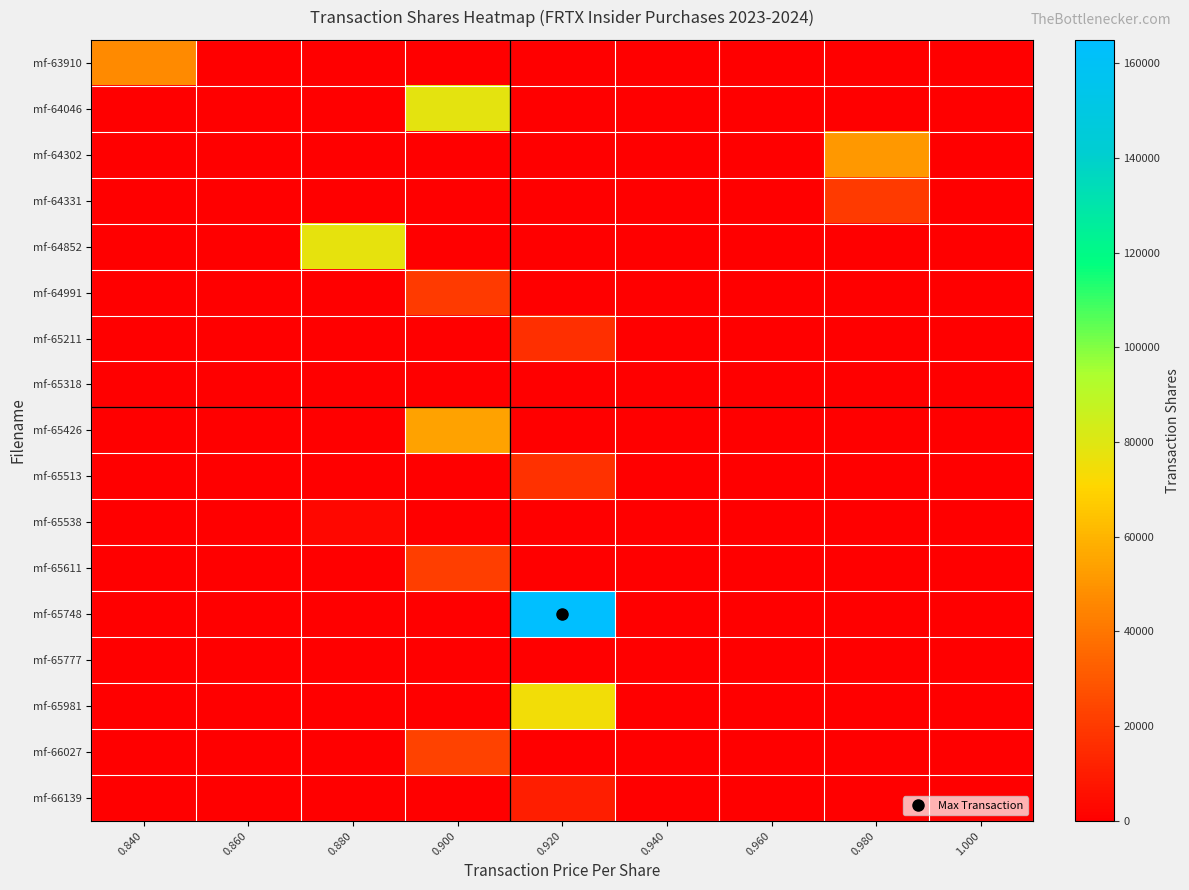

Reading left to right, what are all the values shown in this chart?

mf-63910: 0.840=47000	0.860=0	0.880=0	0.900=0	0.920=0	0.940=0	0.960=0	0.980=0	1.000=0
mf-64046: 0.840=0	0.860=0	0.880=0	0.900=78502	0.920=0	0.940=0	0.960=0	0.980=0	1.000=0
mf-64302: 0.840=0	0.860=0	0.880=0	0.900=0	0.920=0	0.940=0	0.960=0	0.980=51502	1.000=0
mf-64331: 0.840=0	0.860=0	0.880=0	0.900=0	0.920=0	0.940=0	0.960=0	0.980=19996	1.000=0
mf-64852: 0.840=0	0.860=0	0.880=77404	0.900=0	0.920=0	0.940=0	0.960=0	0.980=0	1.000=0
mf-64991: 0.840=0	0.860=0	0.880=0	0.900=20109	0.920=0	0.940=0	0.960=0	0.980=0	1.000=0
mf-65211: 0.840=0	0.860=0	0.880=0	0.900=0	0.920=16329	0.940=0	0.960=0	0.980=0	1.000=0
mf-65318: 0.840=0	0.860=0	0.880=0	0.900=297	0.920=0	0.940=0	0.960=0	0.980=0	1.000=0
mf-65426: 0.840=0	0.860=0	0.880=0	0.900=54574	0.920=0	0.940=0	0.960=0	0.980=0	1.000=0
mf-65513: 0.840=0	0.860=0	0.880=0	0.900=0	0.920=17378	0.940=0	0.960=0	0.980=0	1.000=0
mf-65538: 0.840=0	0.860=0	0.880=3188	0.900=0	0.920=0	0.940=0	0.960=0	0.980=0	1.000=0
mf-65611: 0.840=0	0.860=0	0.880=0	0.900=21528	0.920=0	0.940=0	0.960=0	0.980=0	1.000=0
mf-65748: 0.840=0	0.860=0	0.880=0	0.900=0	0.920=164897	0.940=0	0.960=0	0.980=0	1.000=0
mf-65777: 0.840=0	0.860=0	0.880=0	0.900=320	0.920=0	0.940=0	0.960=0	0.980=0	1.000=0
mf-65981: 0.840=0	0.860=0	0.880=0	0.900=0	0.920=74565	0.940=0	0.960=0	0.980=0	1.000=0
mf-66027: 0.840=0	0.860=0	0.880=0	0.900=22889	0.920=0	0.940=0	0.960=0	0.980=0	1.000=0
mf-66139: 0.840=0	0.860=0	0.880=0	0.900=0	0.920=10434	0.940=0	0.960=0	0.980=0	1.000=0